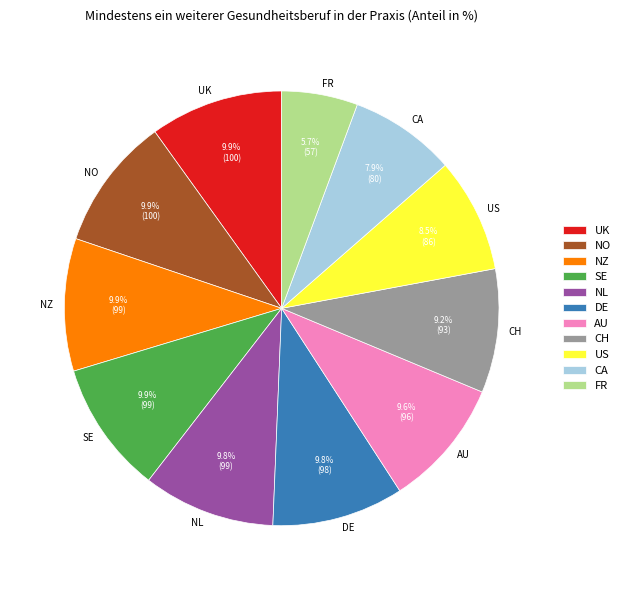

Combined, do DE and UK account for over 50%?

No